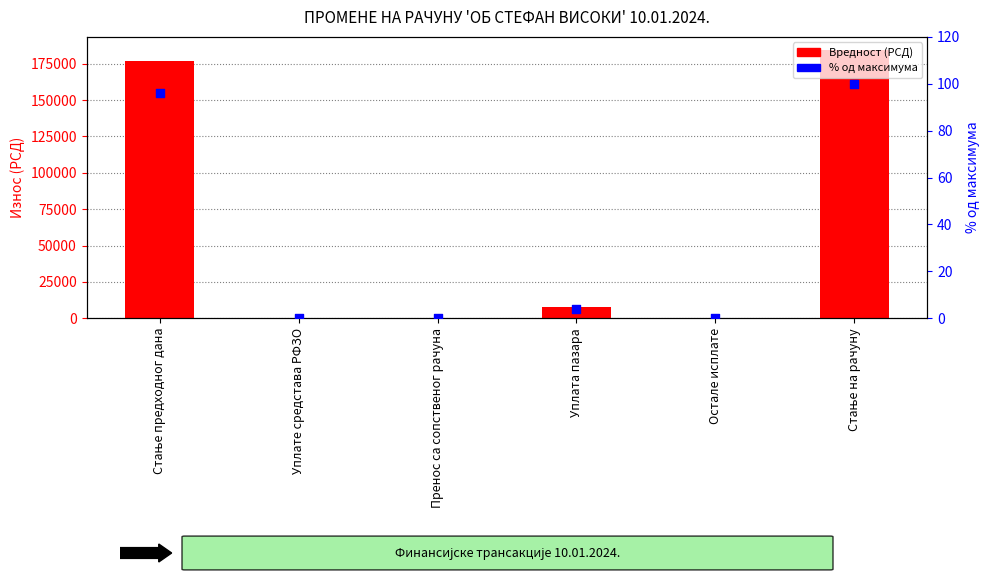

Which series reaches the maximum Y coordinate?

Вредност